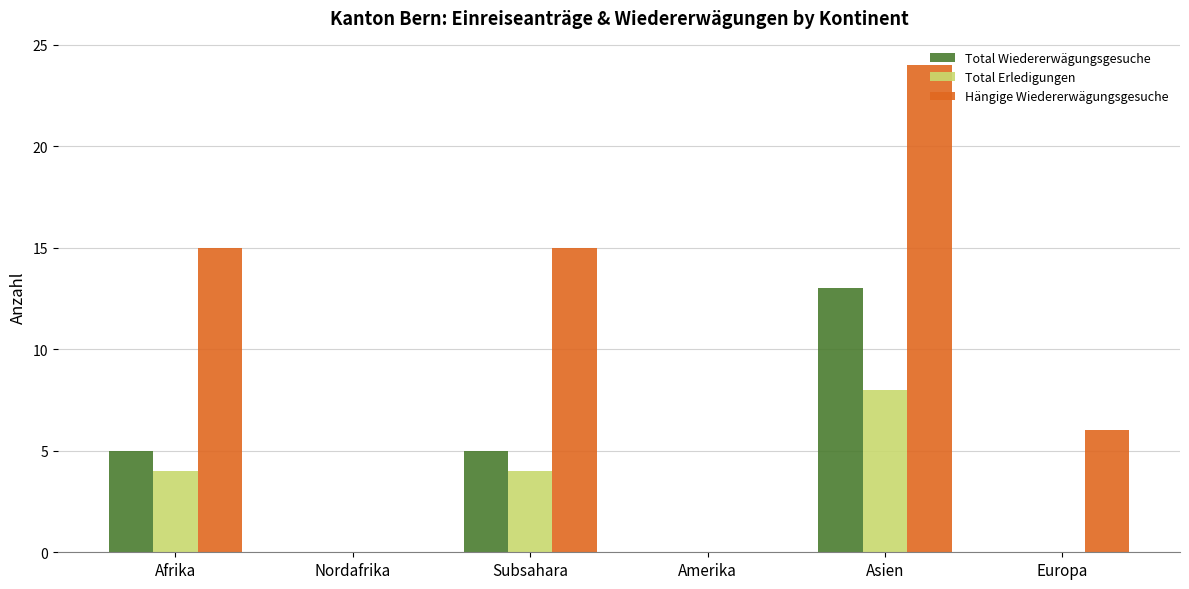

What value does the Hängige Wiedererwägungsgesuche series have at Afrika, to the nearest 10?

20